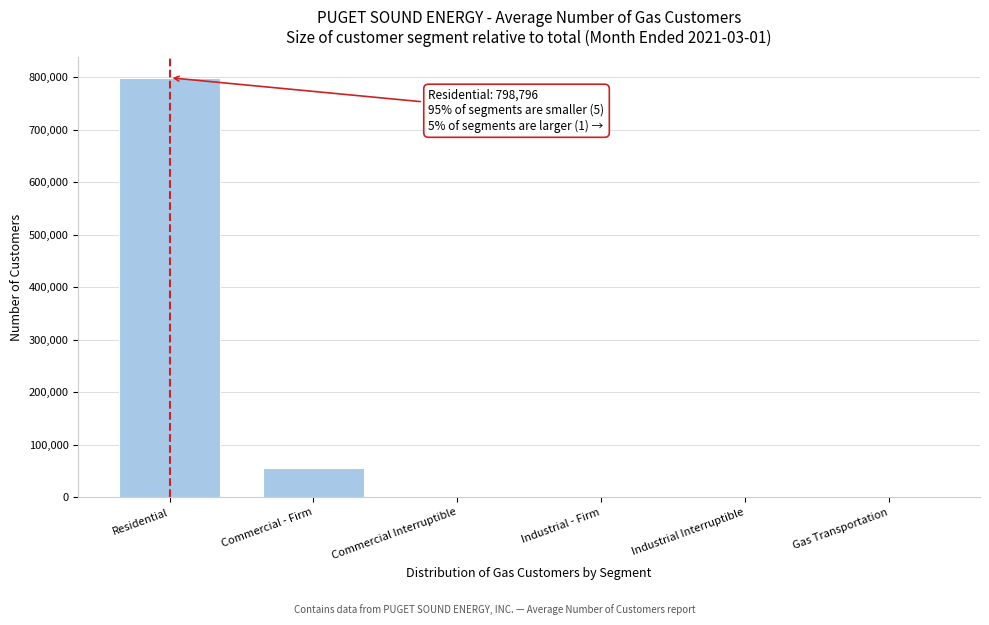

What is the sum of all values?

858091